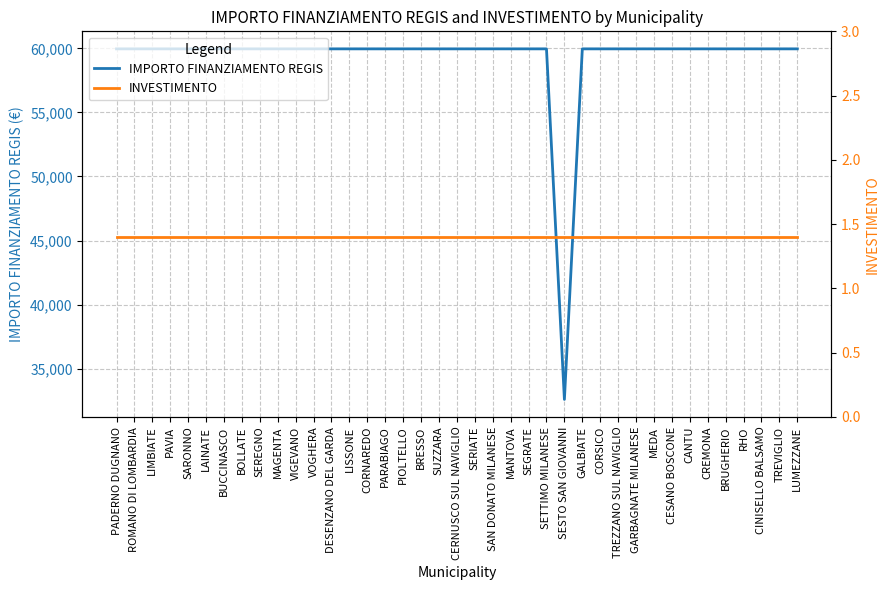

What is the sum of all INVESTIMENTO values?

54.6